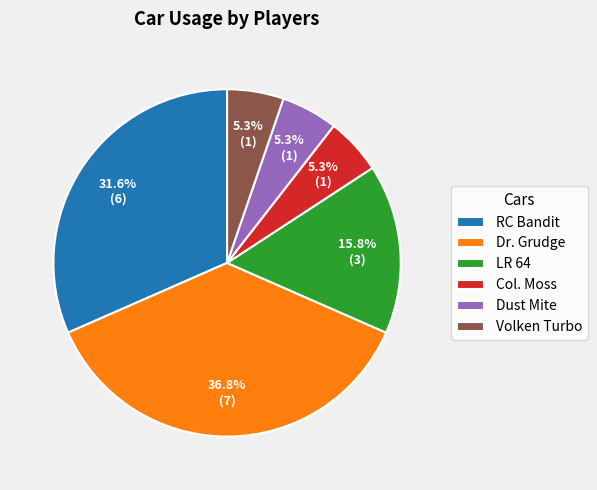

True or false: Volken Turbo accounts for 5% of the total.

True